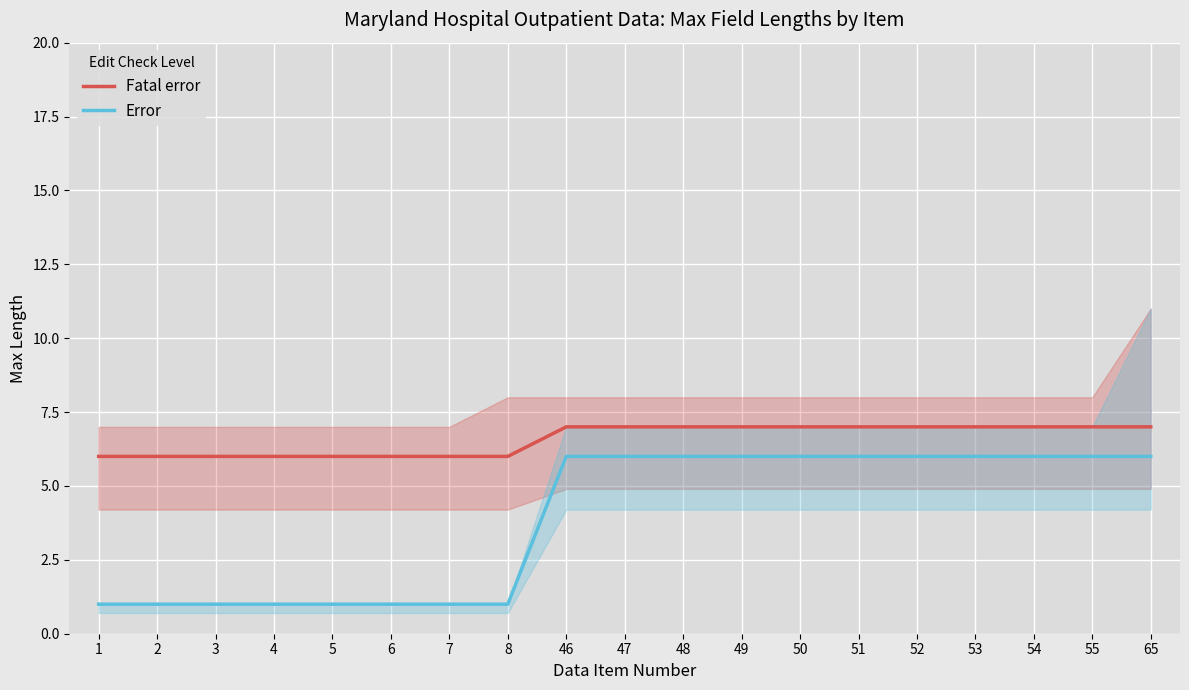

True or false: Error and Fatal error intersect in this chart.

False